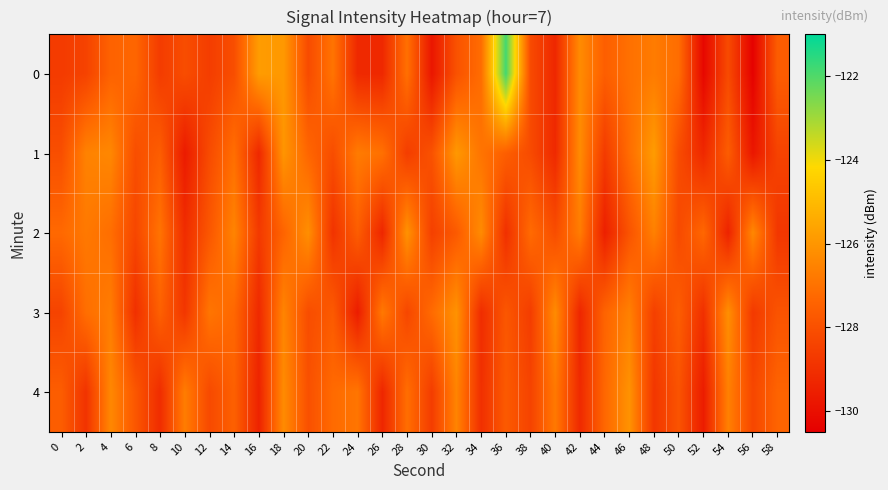

Reading right to left, transcribe all the data shown in this chart.

0: 58=-127.6	56=-130.4	54=-128.2	52=-130.3	50=-127.1	48=-126.7	46=-127.0	44=-127.6	42=-126.3	40=-129.3	38=-128.2	36=-121.8	34=-127.1	32=-128.0	30=-129.8	28=-127.0	26=-129.2	24=-129.2	22=-126.9	20=-128.2	18=-125.9	16=-125.8	14=-128.1	12=-128.6	10=-128.1	8=-128.6	6=-127.3	4=-127.4	2=-128.4	0=-128.7
1: 58=-128.4	56=-129.8	54=-127.6	52=-129.2	50=-128.2	48=-125.8	46=-127.1	44=-128.7	42=-126.3	40=-129.2	38=-128.2	36=-127.6	34=-126.9	32=-125.9	30=-128.0	28=-128.6	26=-127.0	24=-126.7	22=-128.1	20=-127.3	18=-126.0	16=-129.2	14=-127.1	12=-128.2	10=-129.7	8=-127.6	6=-128.1	4=-126.4	2=-126.6	0=-128.1
2: 58=-128.8	56=-126.4	54=-129.4	52=-127.3	50=-128.2	48=-126.6	46=-127.9	44=-129.5	42=-126.7	40=-128.1	38=-127.2	36=-129.0	34=-126.3	32=-127.7	30=-128.5	28=-126.1	26=-129.3	24=-127.6	22=-128.9	20=-126.2	18=-127.4	16=-128.7	14=-126.5	12=-127.8	10=-129.1	8=-127.0	6=-128.3	4=-127.1	2=-126.8	0=-127.2
3: 58=-127.9	56=-128.7	54=-126.2	52=-129.0	50=-127.6	48=-128.5	46=-126.6	44=-127.4	42=-129.3	40=-126.3	38=-128.6	36=-127.8	34=-129.1	32=-126.1	30=-127.2	28=-128.3	26=-126.8	24=-129.6	22=-127.7	20=-128.1	18=-126.5	16=-129.2	14=-127.3	12=-126.9	10=-128.8	8=-127.5	6=-129.0	4=-126.7	2=-127.1	0=-128.4
4: 58=-127.4	56=-128.3	54=-126.6	52=-129.6	50=-127.9	48=-128.8	46=-126.1	44=-127.3	42=-129.2	40=-126.8	38=-128.4	36=-127.7	34=-129.0	32=-126.5	30=-128.6	28=-127.1	26=-129.3	24=-126.9	22=-127.2	20=-128.0	18=-126.3	16=-129.4	14=-127.5	12=-128.2	10=-126.7	8=-129.1	6=-127.8	4=-126.4	2=-128.9	0=-127.6